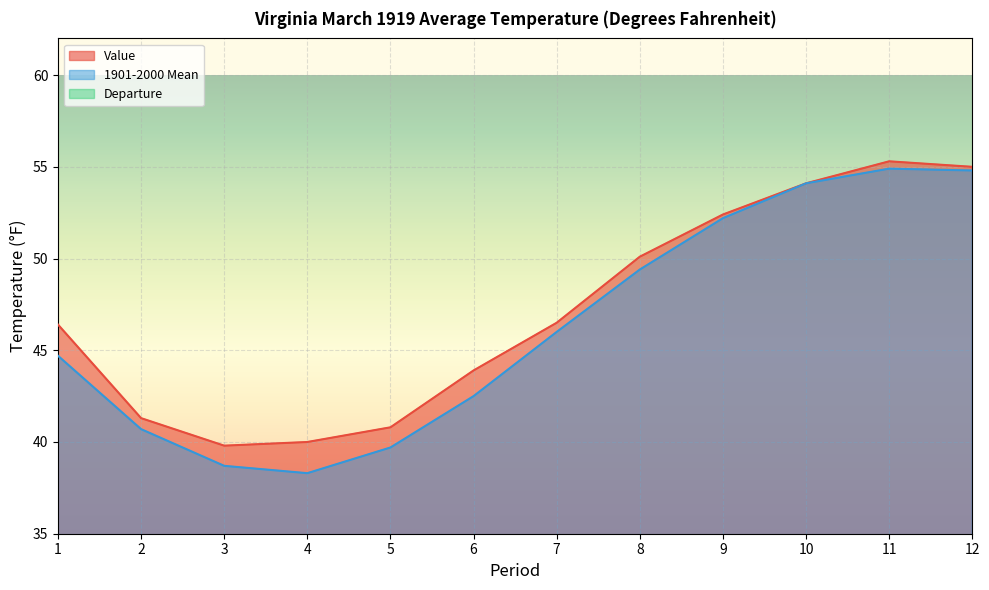

At how many categories does at least one series exceed 22?

12